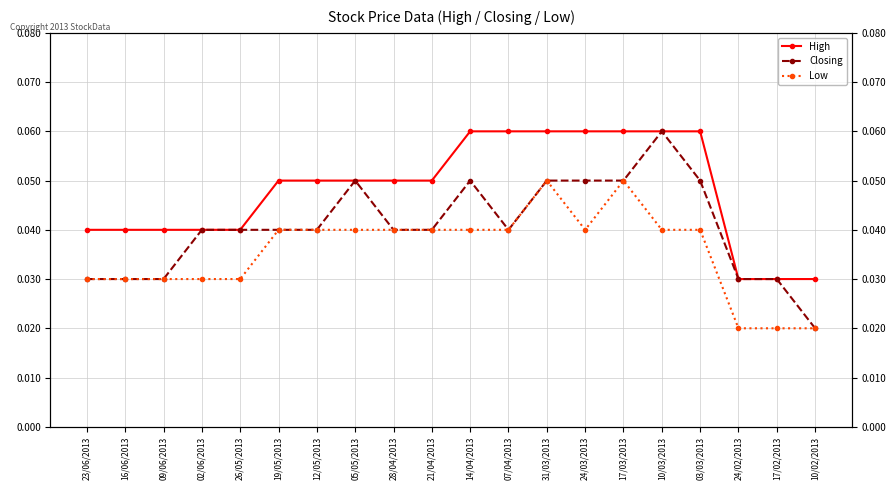

The High series shows 0.0 at 24/02/2013. True or false?

False